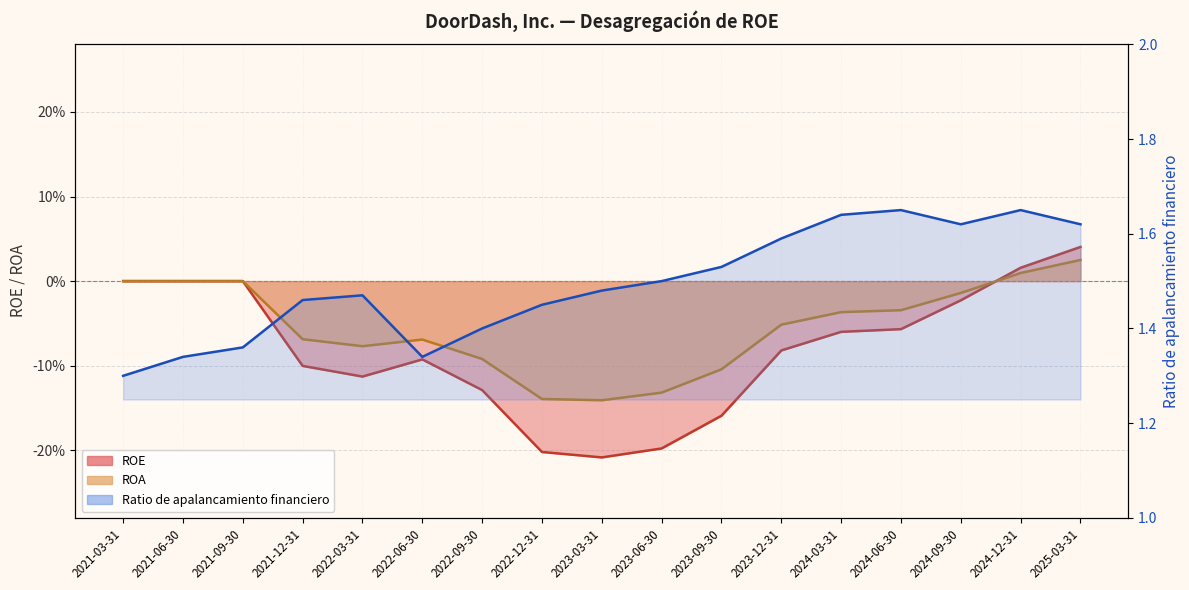

What position from the right is 2024-12-31?

2